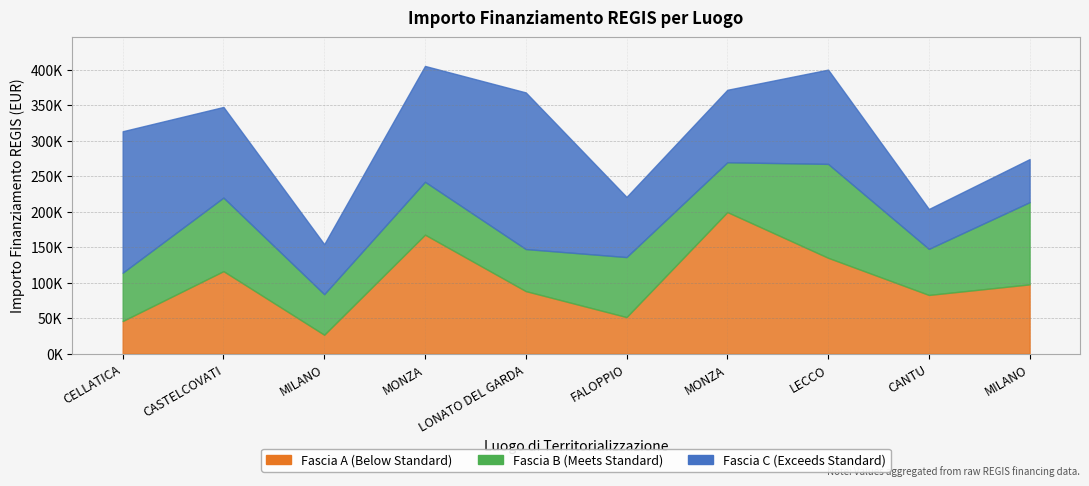

What is the total value across all series at FALOPPIO?

220903.4